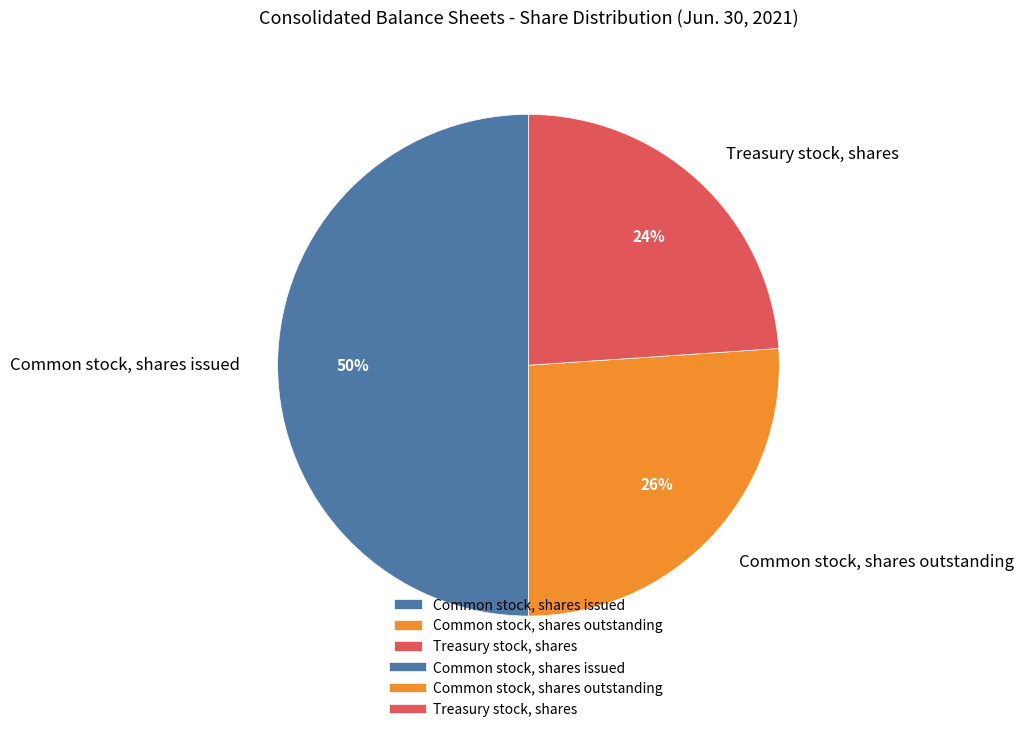

What is the ratio of the value at Common stock, shares issued to the value at Treasury stock, shares?

2.1